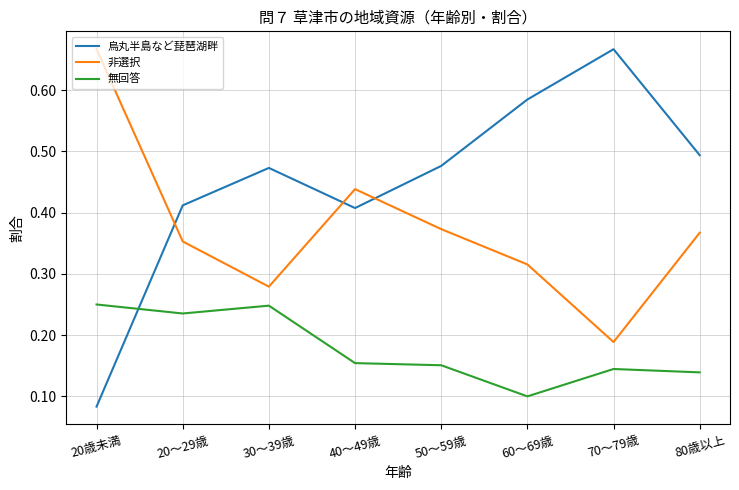

What position from the right is 30～39歳?

6